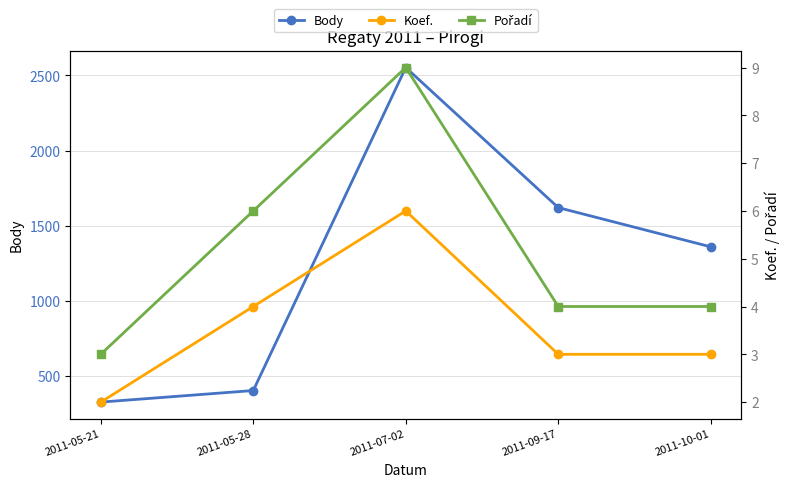

What is the difference between the Pořadí values at 2011-05-28 and 2011-07-02?

3